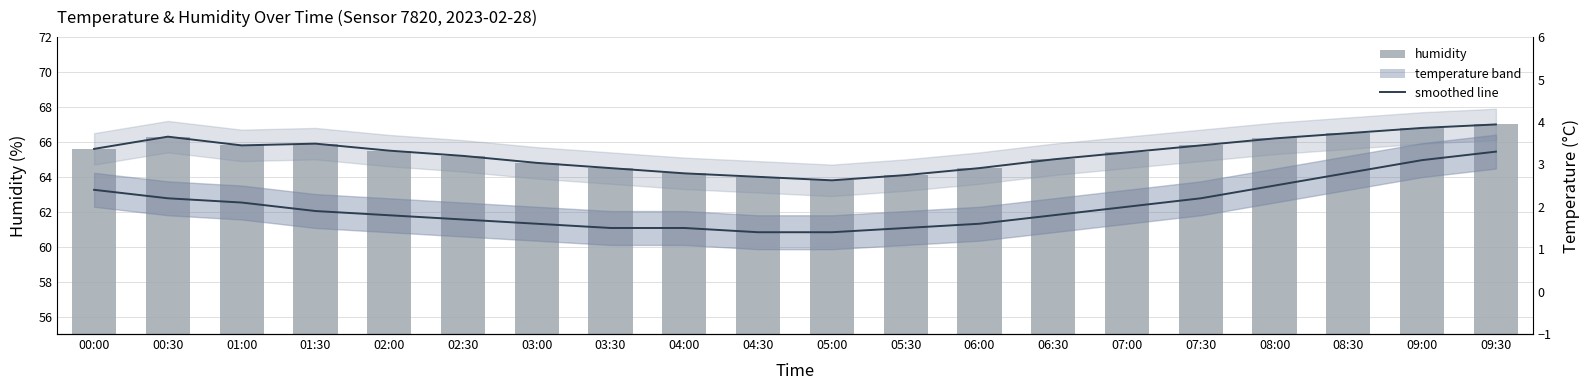

What is the sum of the humidity values at 06:30 and 04:30?

129.0